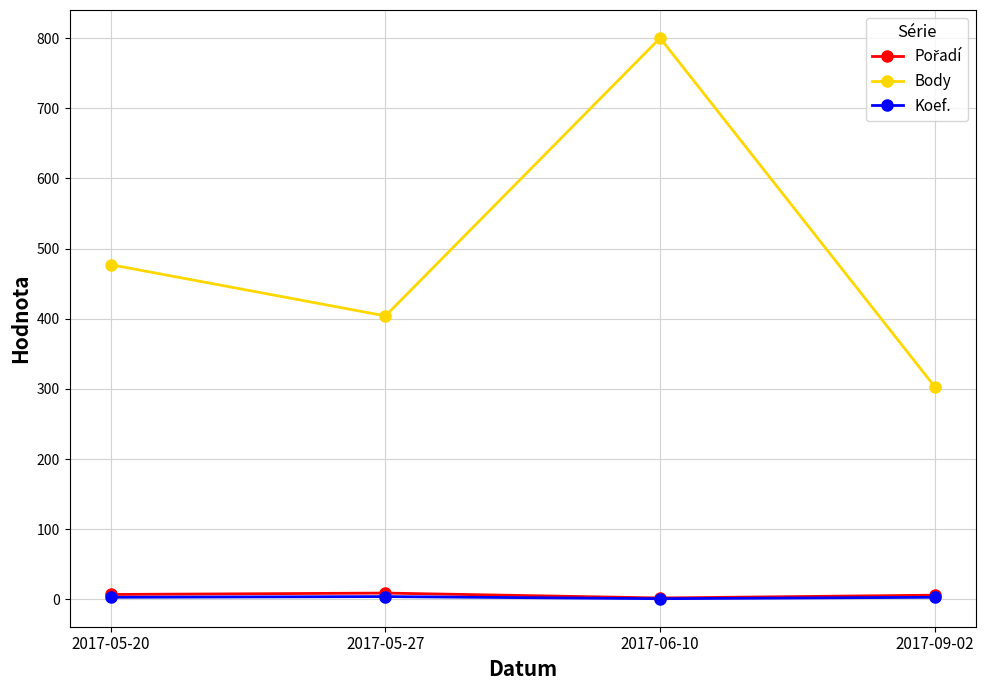

The value of Body at 2017-09-02 is 544. True or false?

False